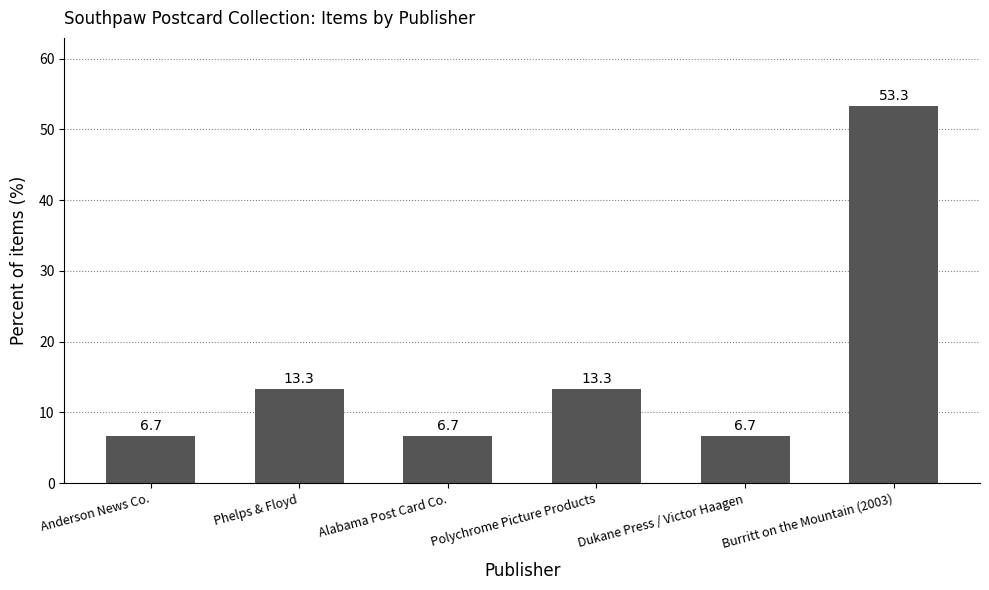

What is the minimum value shown in the chart?

6.7